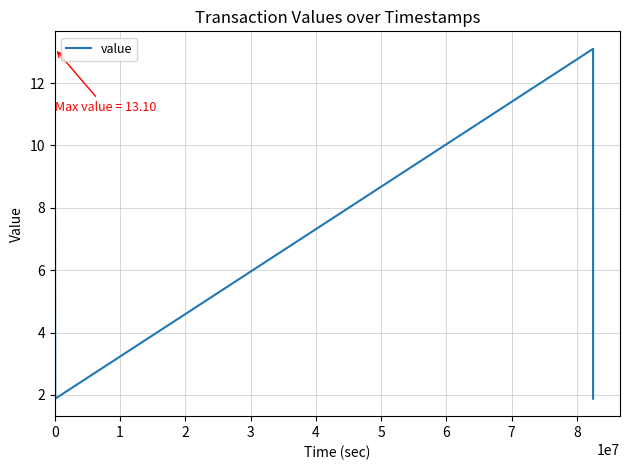

What is the maximum value shown in the chart?

13.1